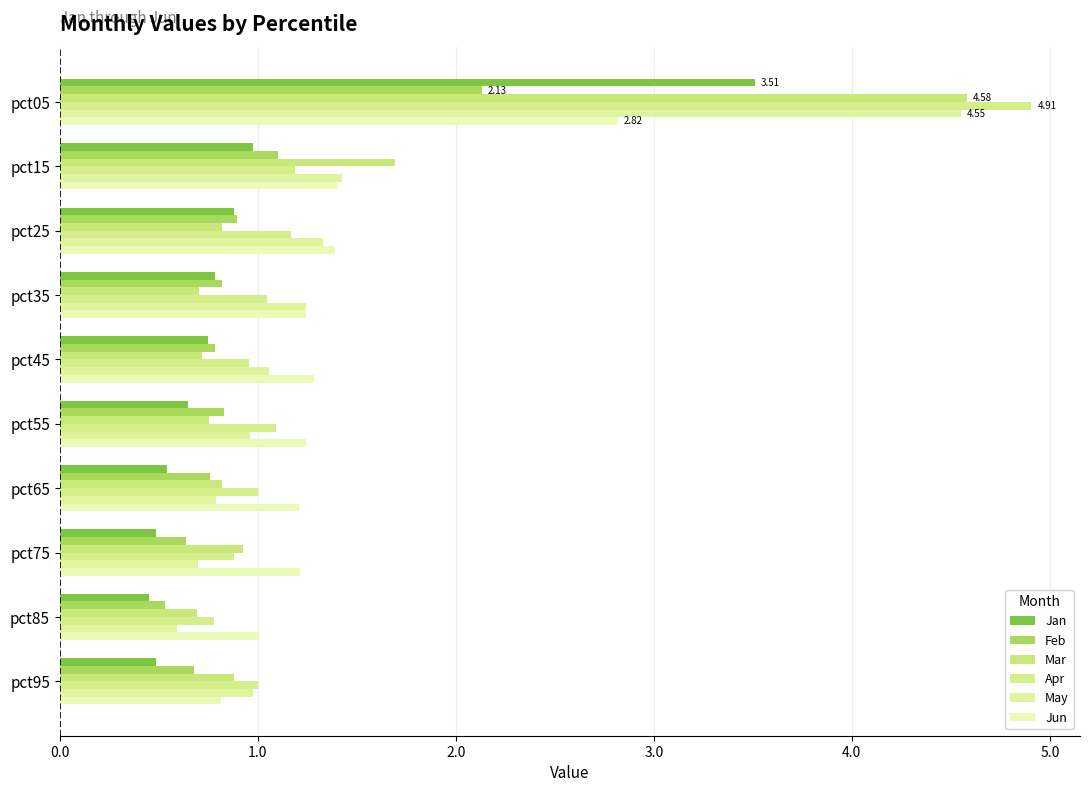

Count the number of categories in the chart.

10